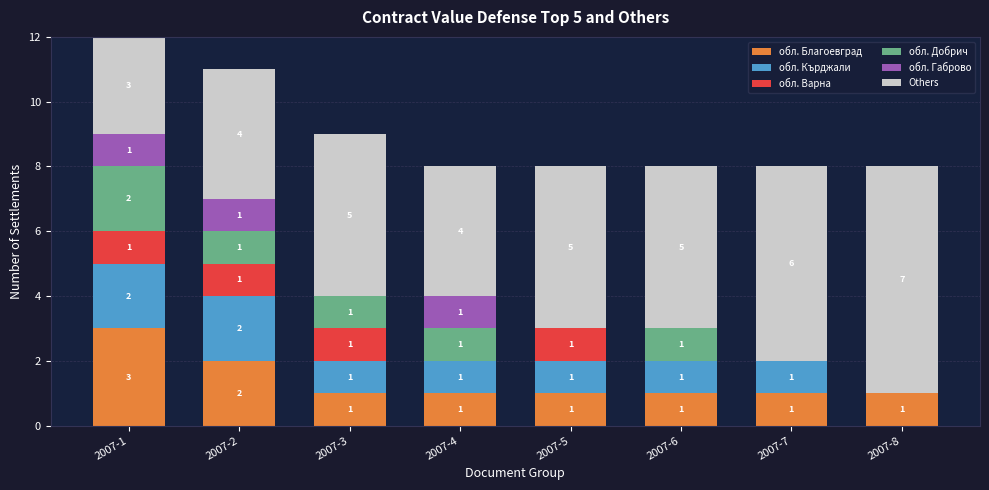

How many distinct data groups are displayed?

6